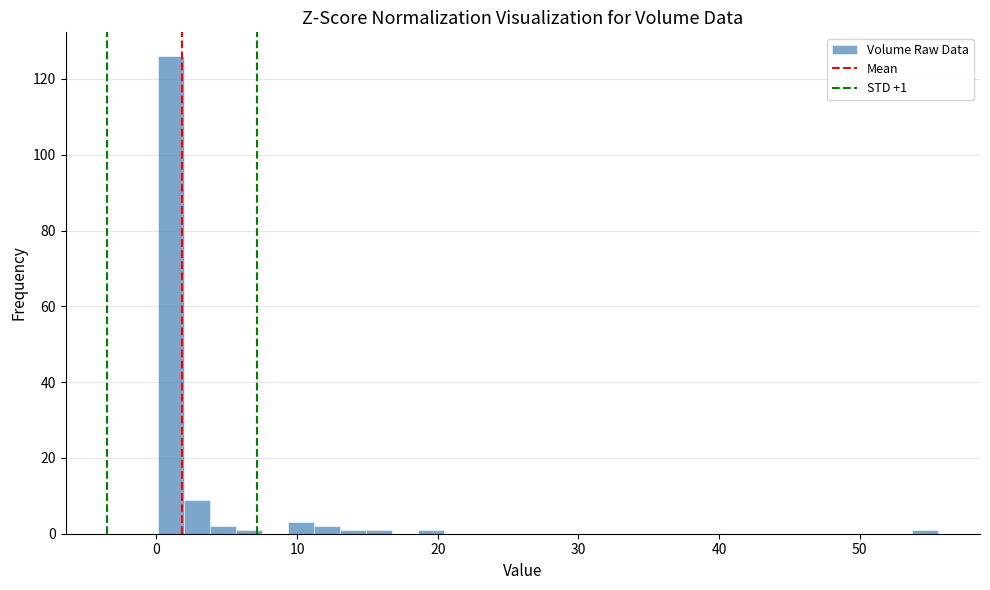

Around what value on the x-axis is the tallest bar? Give the approximate position of its centre, as read against the axis.

1